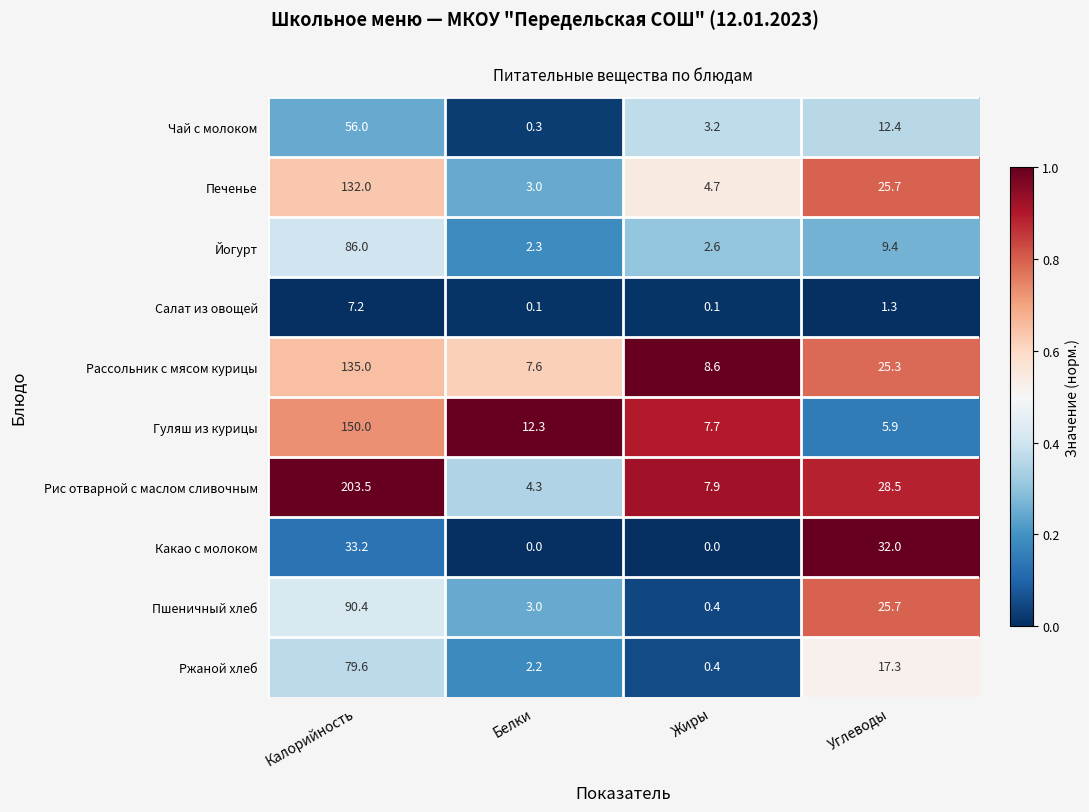

At how many categories does at least one series exceed 0?

4